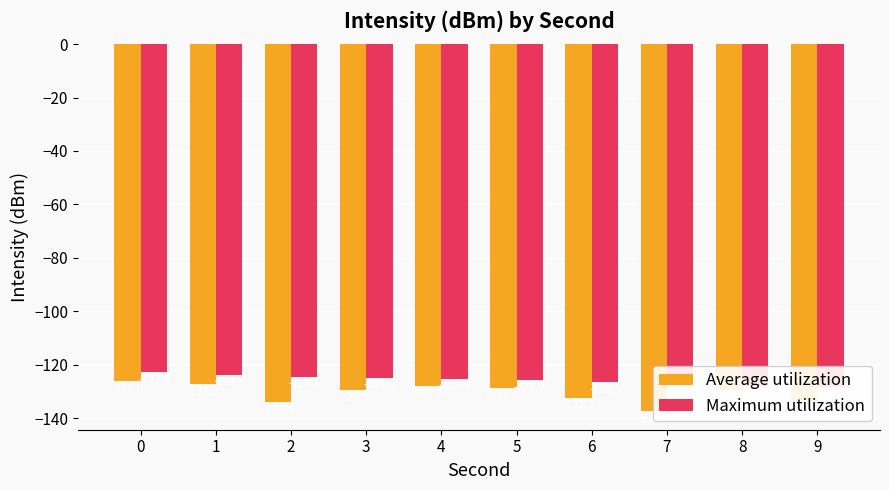

Rank the categories by Average utilization value from lowest to highest.

7, 2, 9, 6, 3, 8, 5, 4, 1, 0